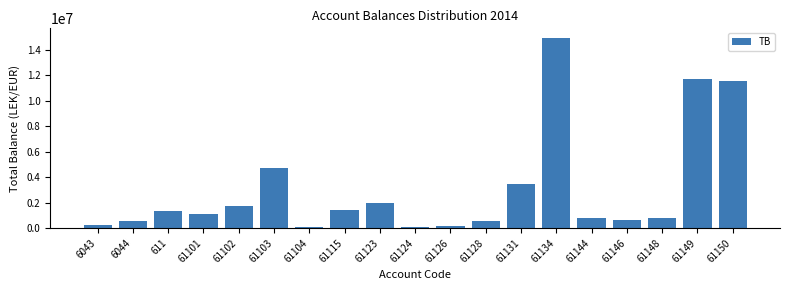

What is the value of the 2nd bar from the left?

588118.9